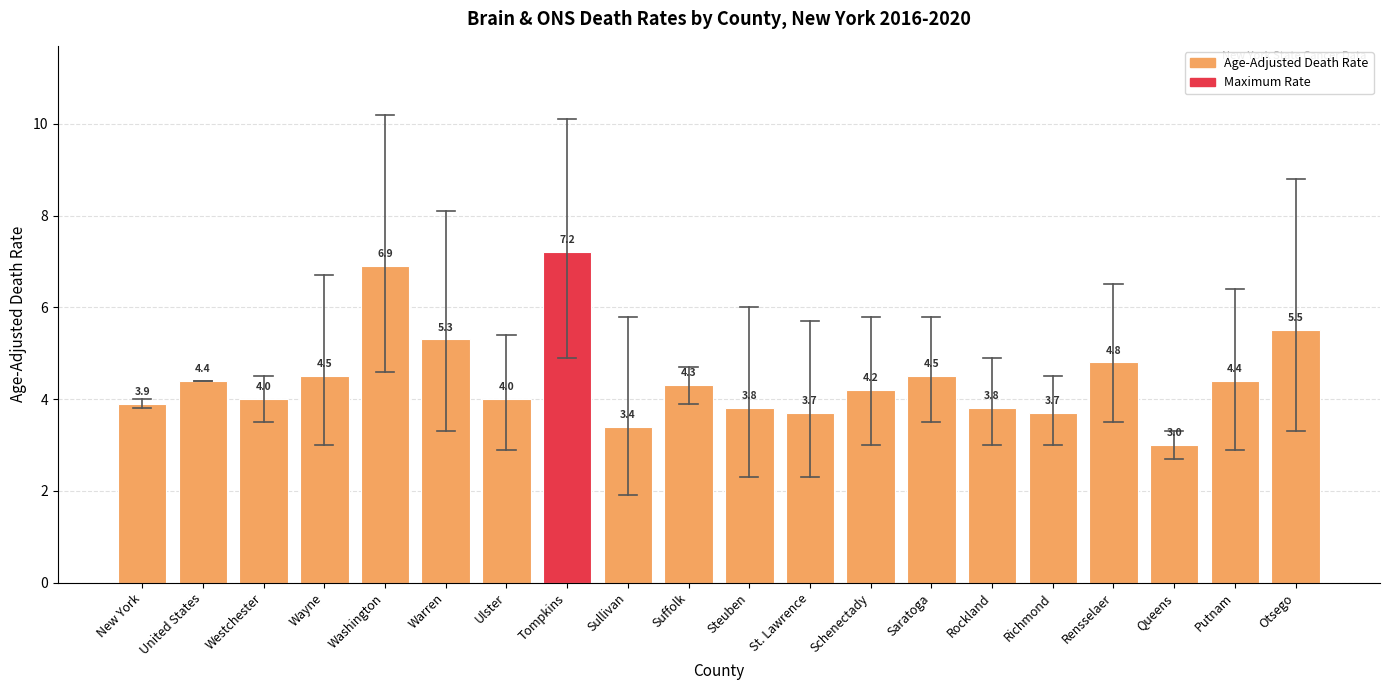

True or false: the data shows 3.4 at Sullivan.

True